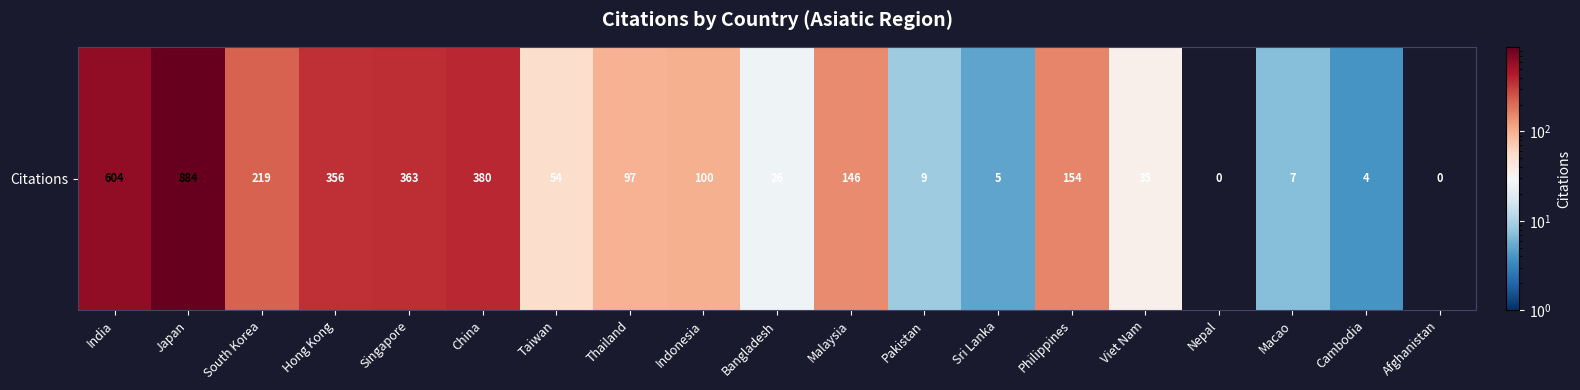

Rank the categories by value from lowest to highest.

Nepal, Afghanistan, Cambodia, Sri Lanka, Macao, Pakistan, Bangladesh, Viet Nam, Taiwan, Thailand, Indonesia, Malaysia, Philippines, South Korea, Hong Kong, Singapore, China, India, Japan